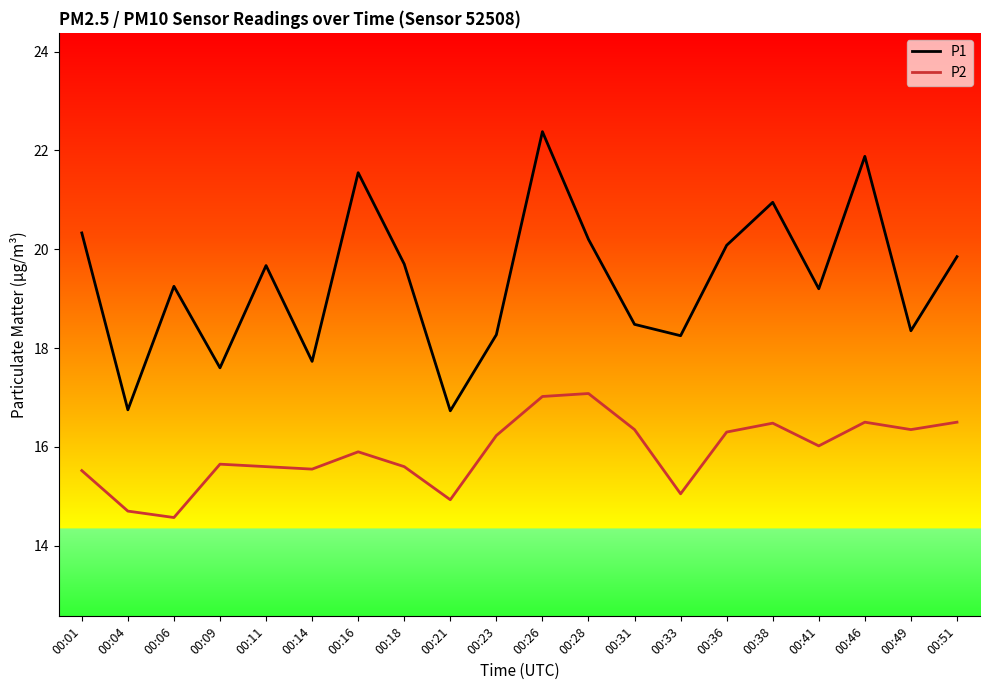

The P2 series shows 15.5 at 00:01. True or false?

True